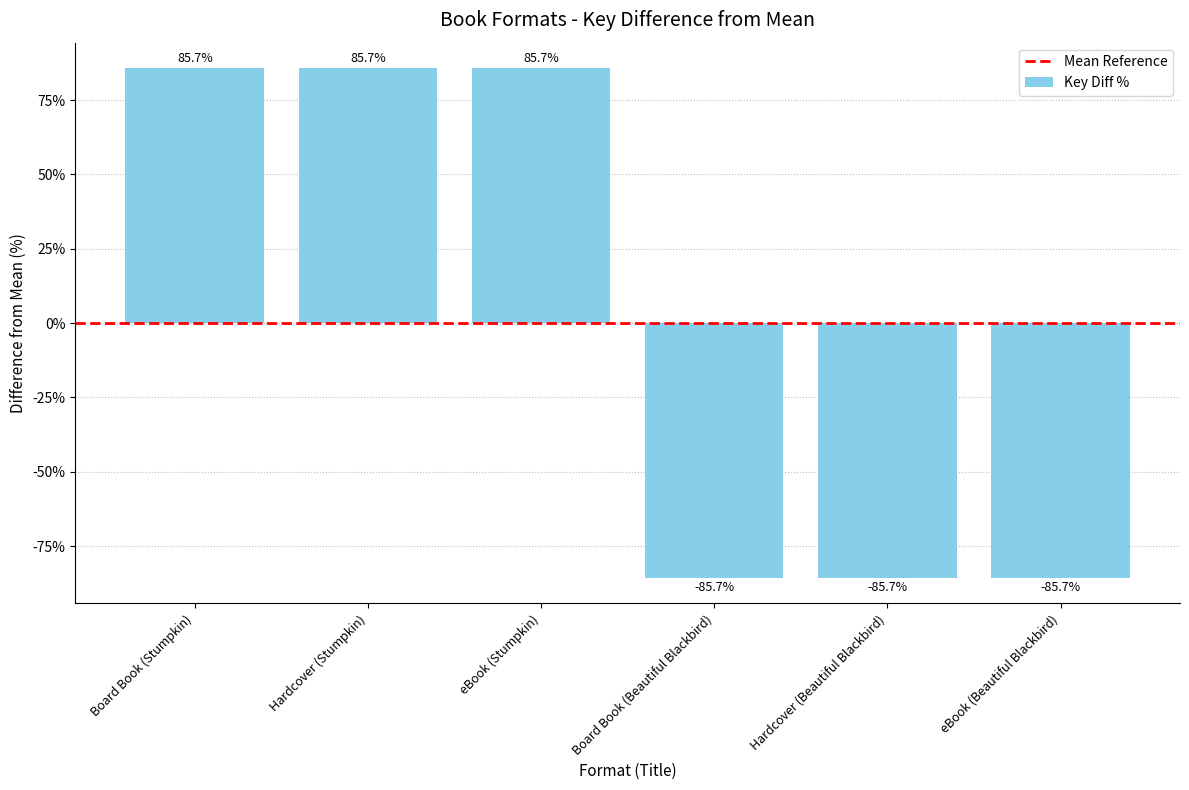

What is the label of the 4th bar from the right?

eBook (Stumpkin)